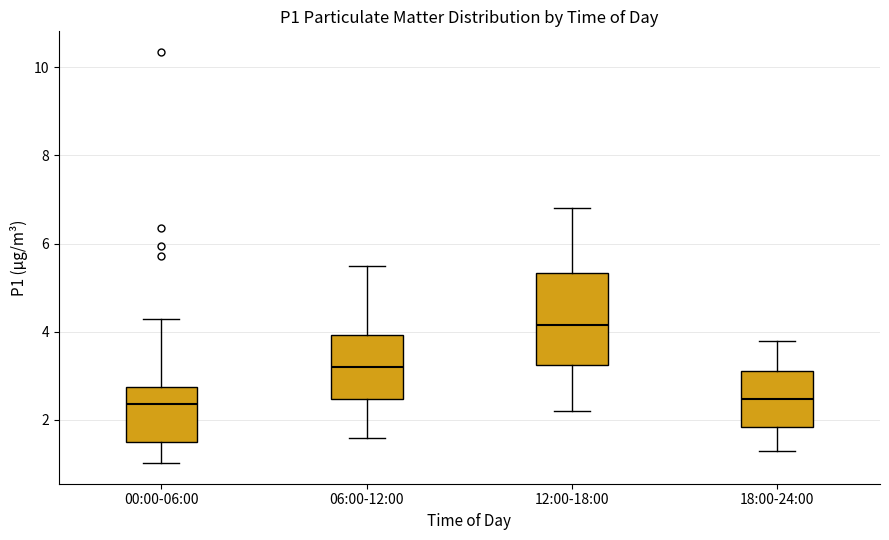

Reading left to right, read every box against the y-axis: the position of its median line, the range the box covers, and the ends of its whiskers. The values are not printed on the chart, so give them approximately, as read against the axis.

00:00-06:00: median 2.4, box 1.6 to 2.8, whiskers 1.0 to 4.2
06:00-12:00: median 3.2, box 2.4 to 4.0, whiskers 1.6 to 5.6
12:00-18:00: median 4.2, box 3.2 to 5.4, whiskers 2.2 to 6.8
18:00-24:00: median 2.4, box 1.8 to 3.2, whiskers 1.4 to 3.8